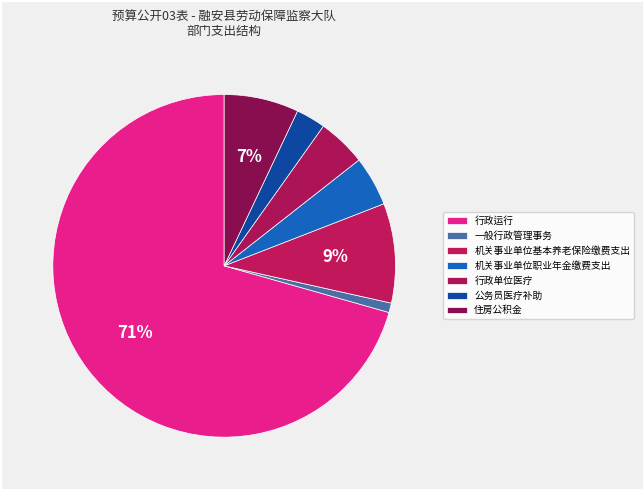

What percentage do 行政运行 and 公务员医疗补助 together represent?

73.4%